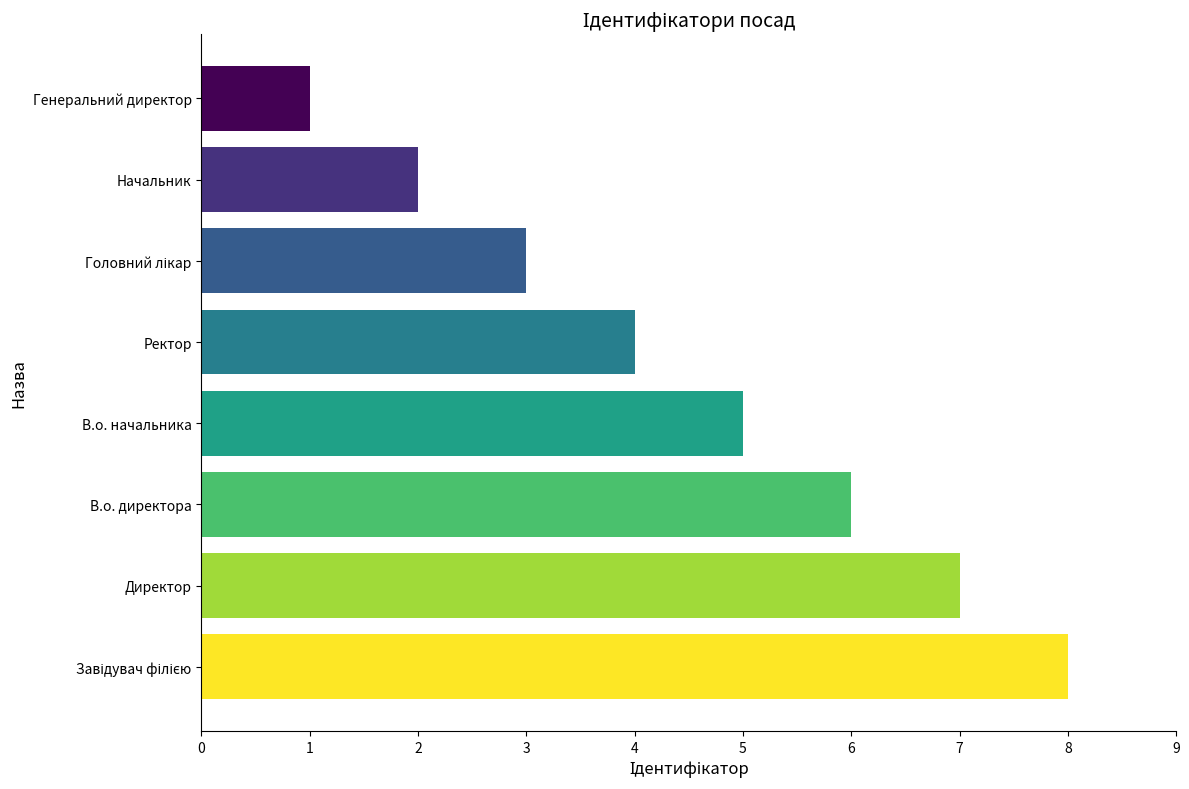

How many distinct data groups are displayed?

1